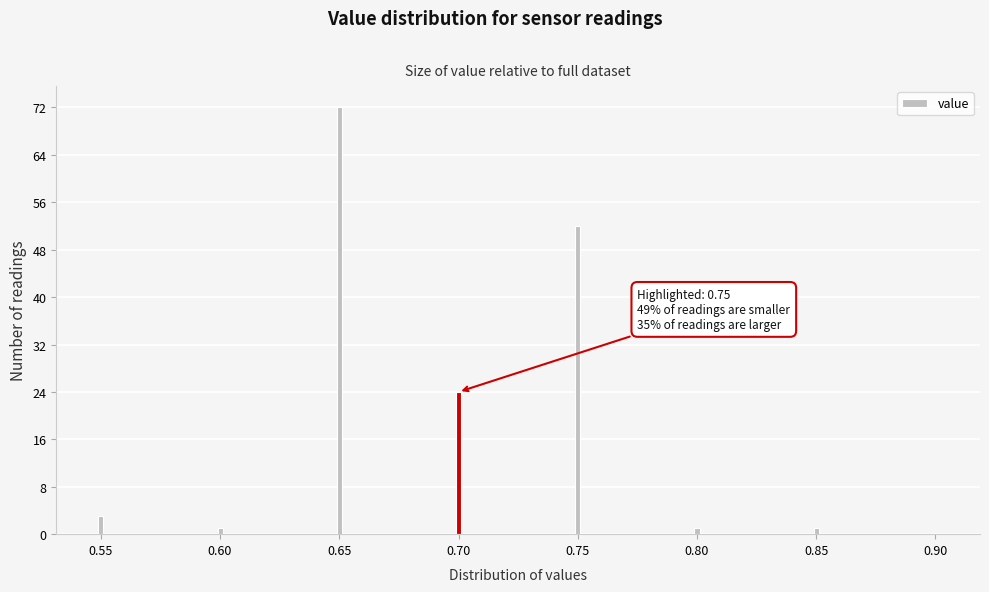

Reading right to left, transcribe all the data shown in this chart.

0.90=0	0.85=1	0.80=1	0.75=52	0.70=24	0.65=72	0.60=1	0.55=3